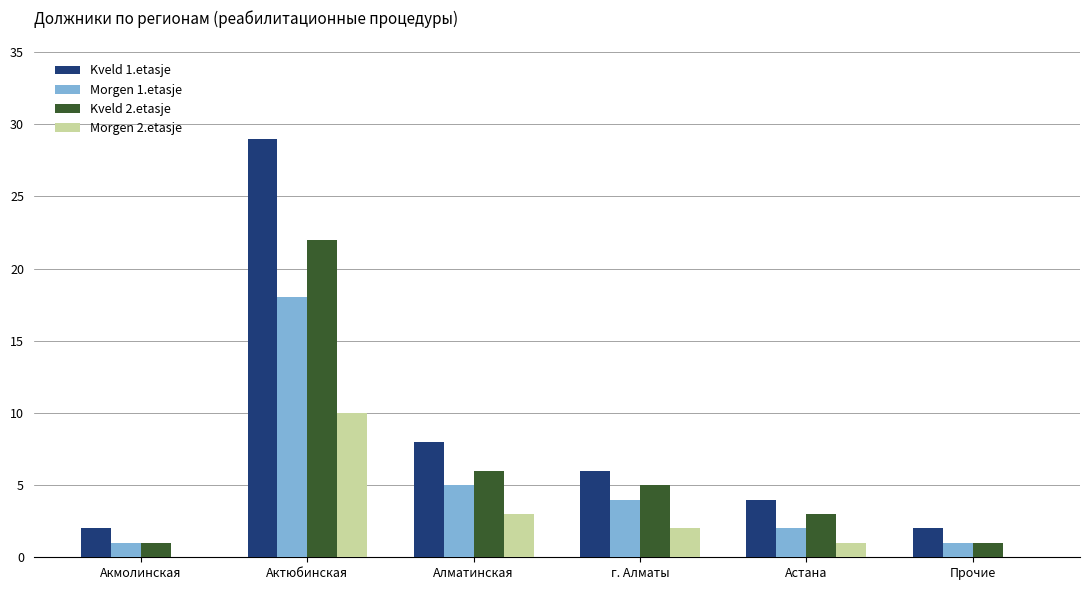

The value of Morgen 2.etasje at Прочие is 0. True or false?

True